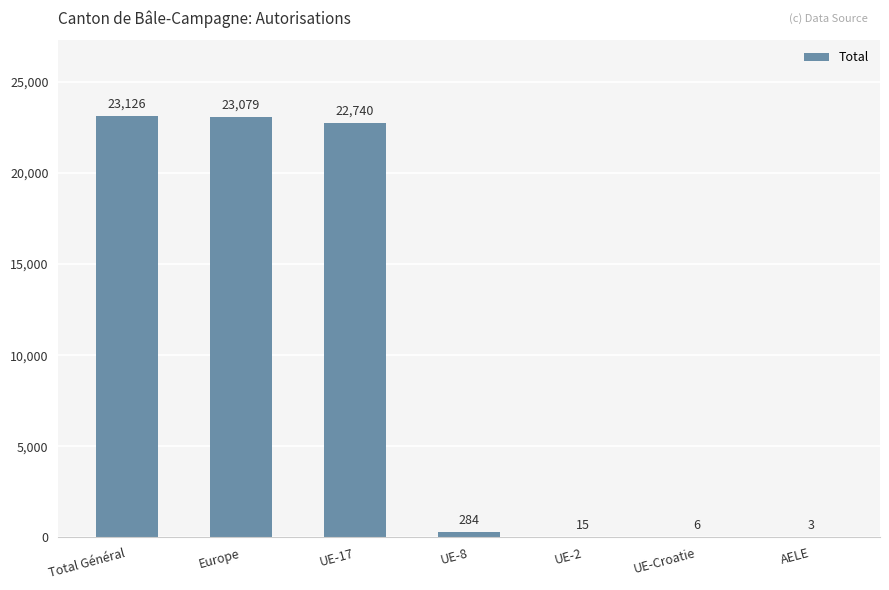

Where does the data first go above 284?

Total Général